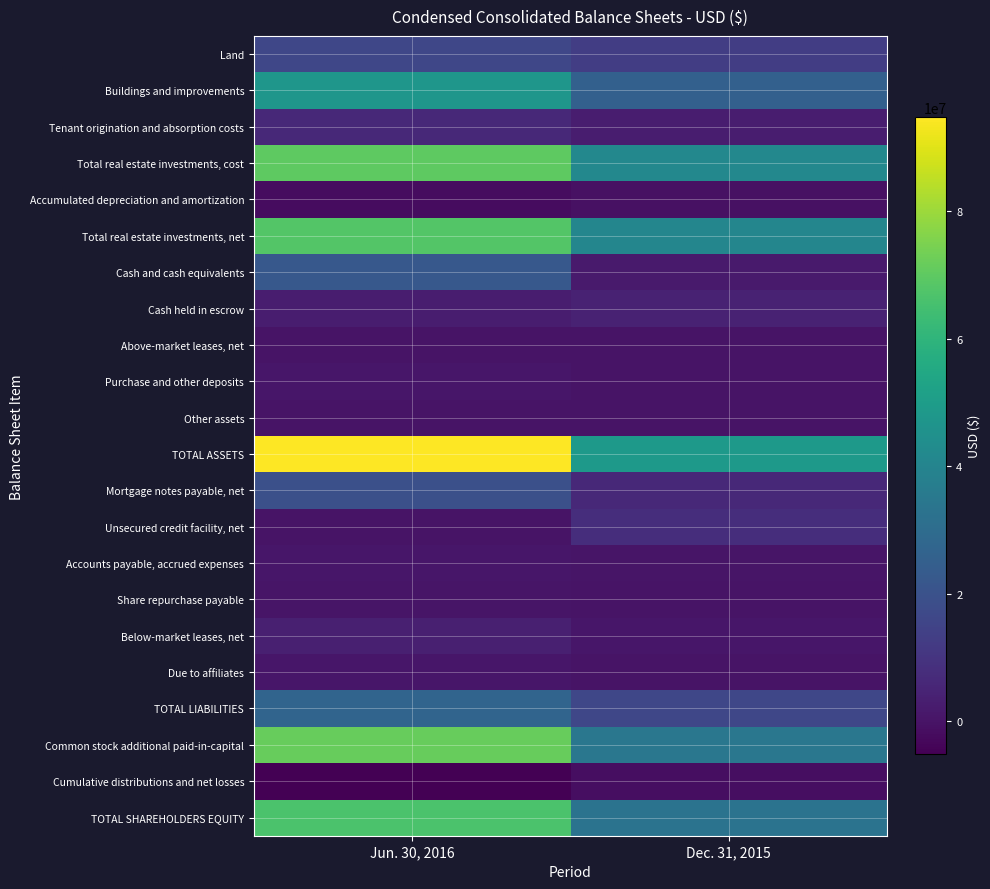

At which category is the sum across all series the highest?

Jun. 30, 2016